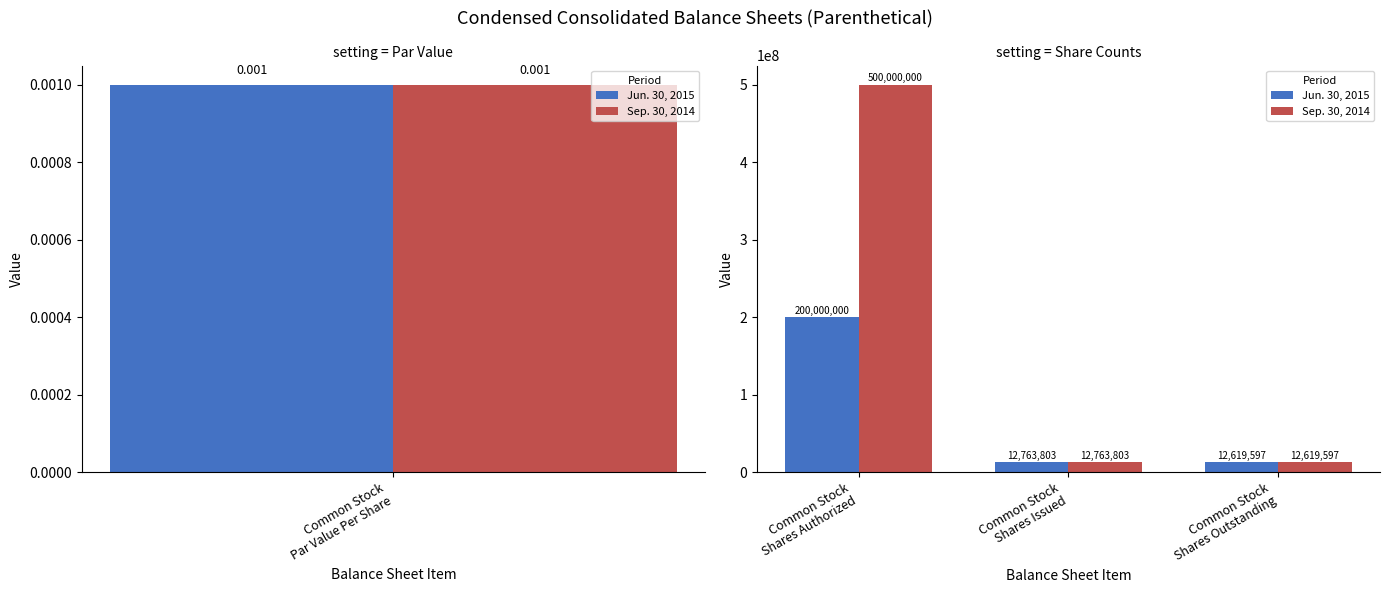

Are the bars horizontal?

No